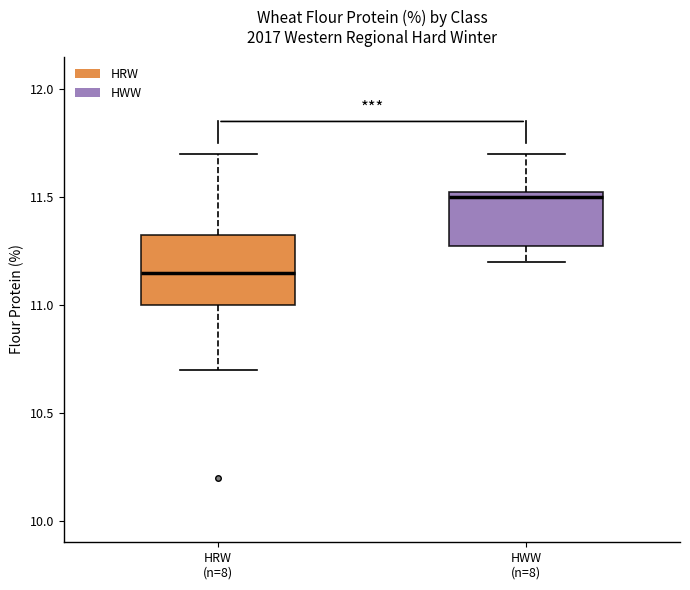

Which box is the tallest, from its lower edge to its upper edge?

HRW (n=8)